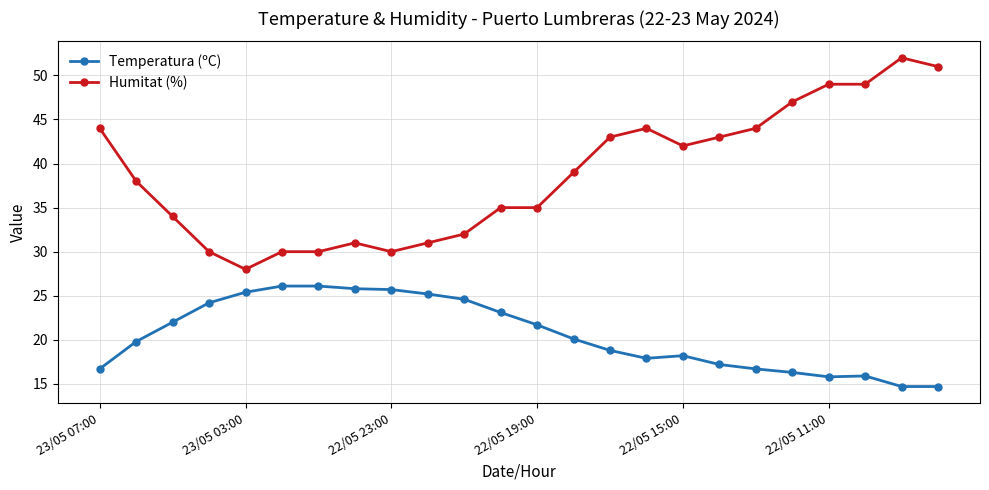

What is the sum of all Temperatura (ºC) values?

492.7